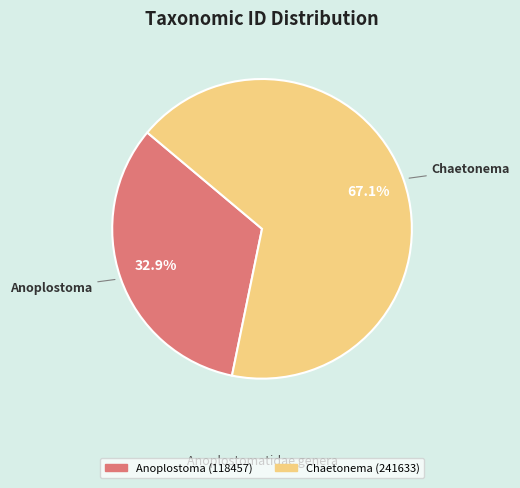

Which slice represents more than half of the pie?

Chaetonema